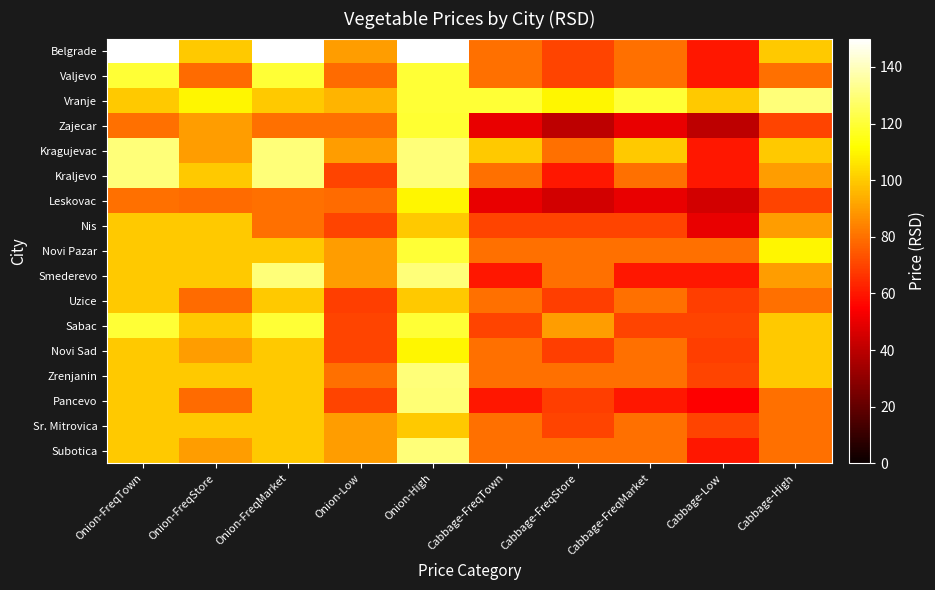

What is the total value across all series at Cabbage-High?

1549.9